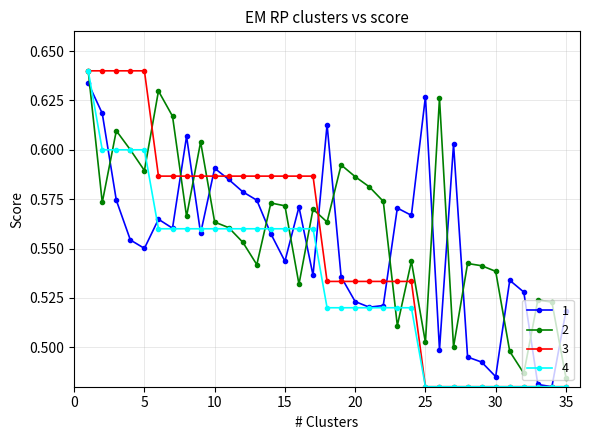

True or false: 2 and 1 cross at least once.

True